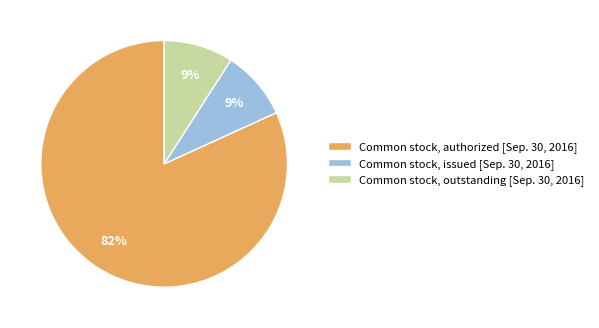

Count the number of slices in the pie.

3